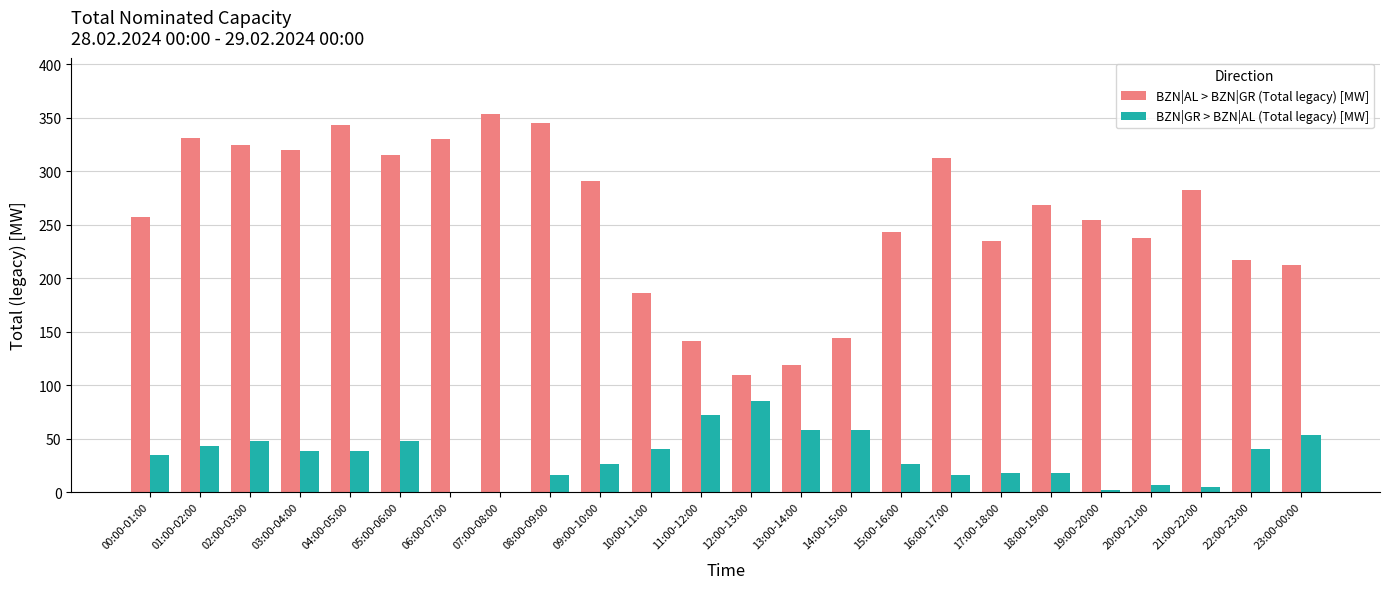

Which series has the largest total across all categories?

BZN|AL > BZN|GR (Total legacy) [MW]